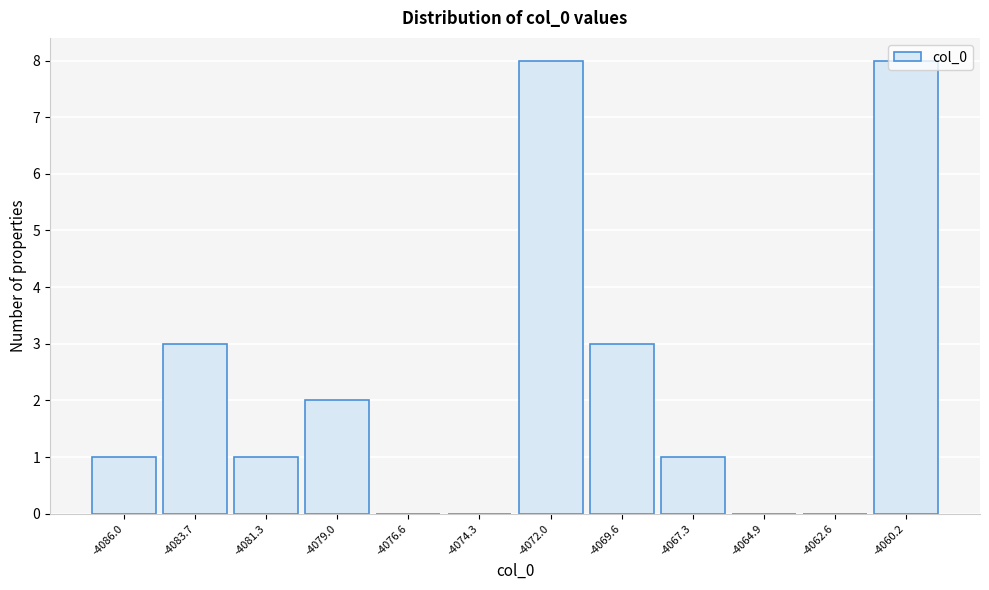

What is the sum of the values at -4072.0 and -4081.3?

9